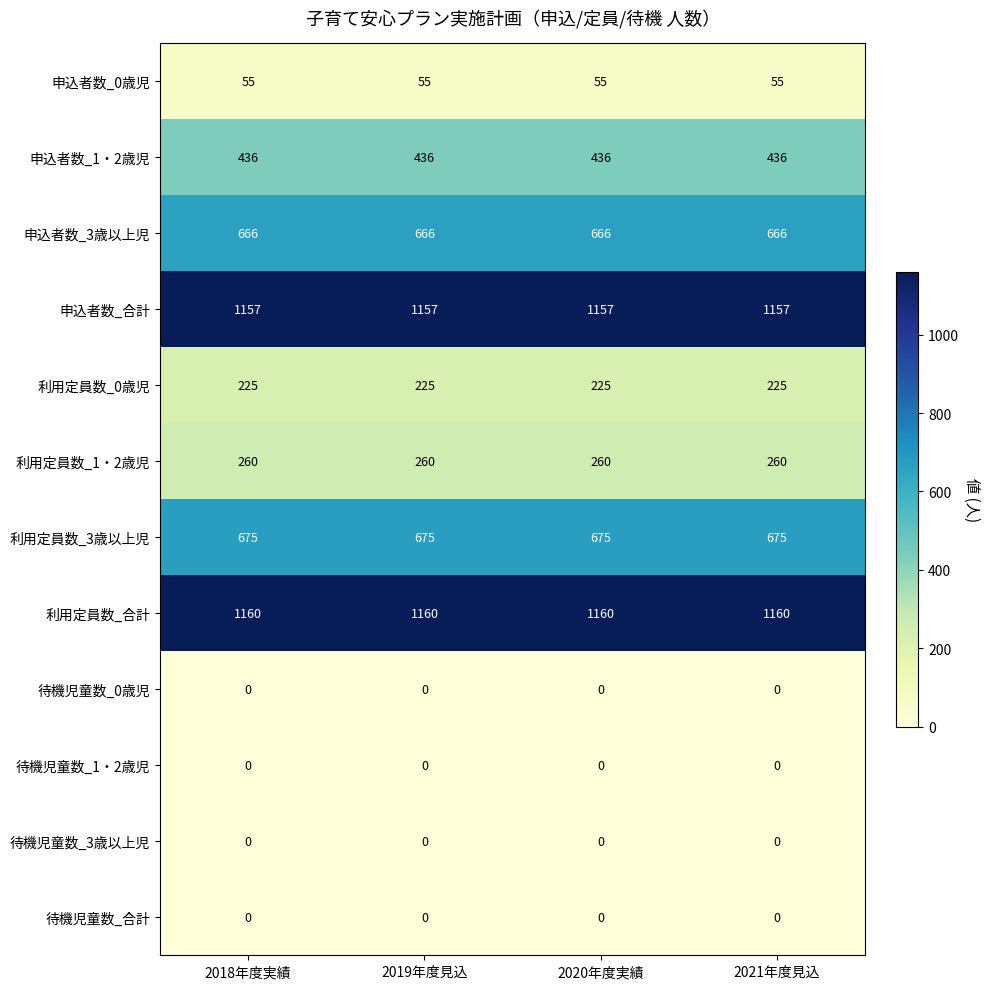

At how many categories does at least one series exceed 508?

4